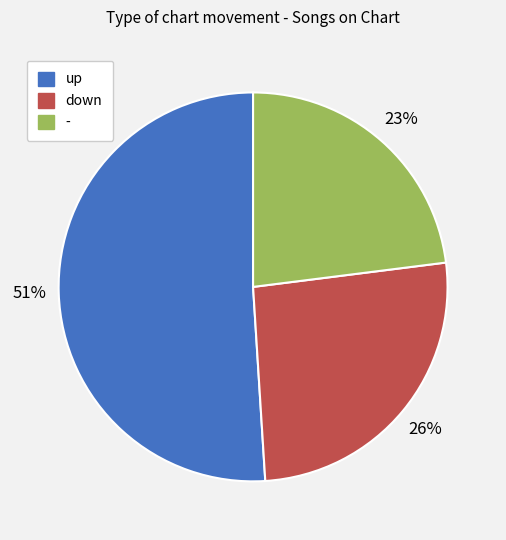

To the nearest percent, what portion does - represent?

23%